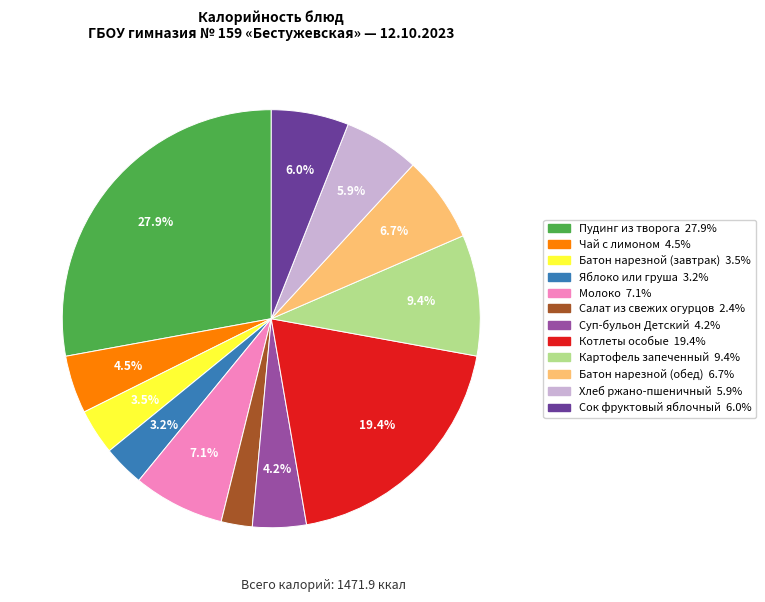

Which slice is the largest?

Пудинг из творога